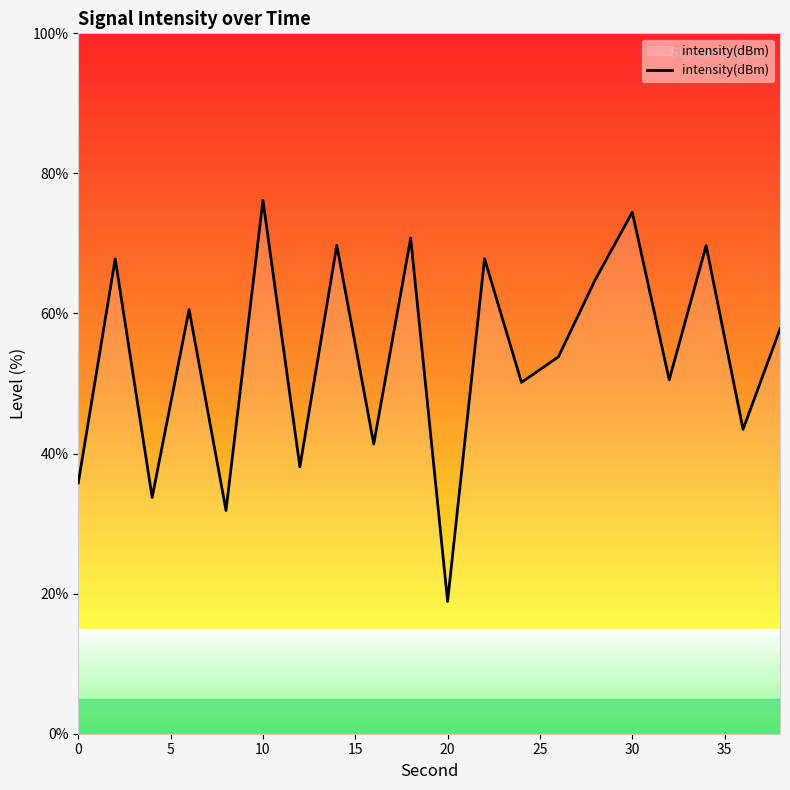

Does the chart display data point markers on the line(s)?

No